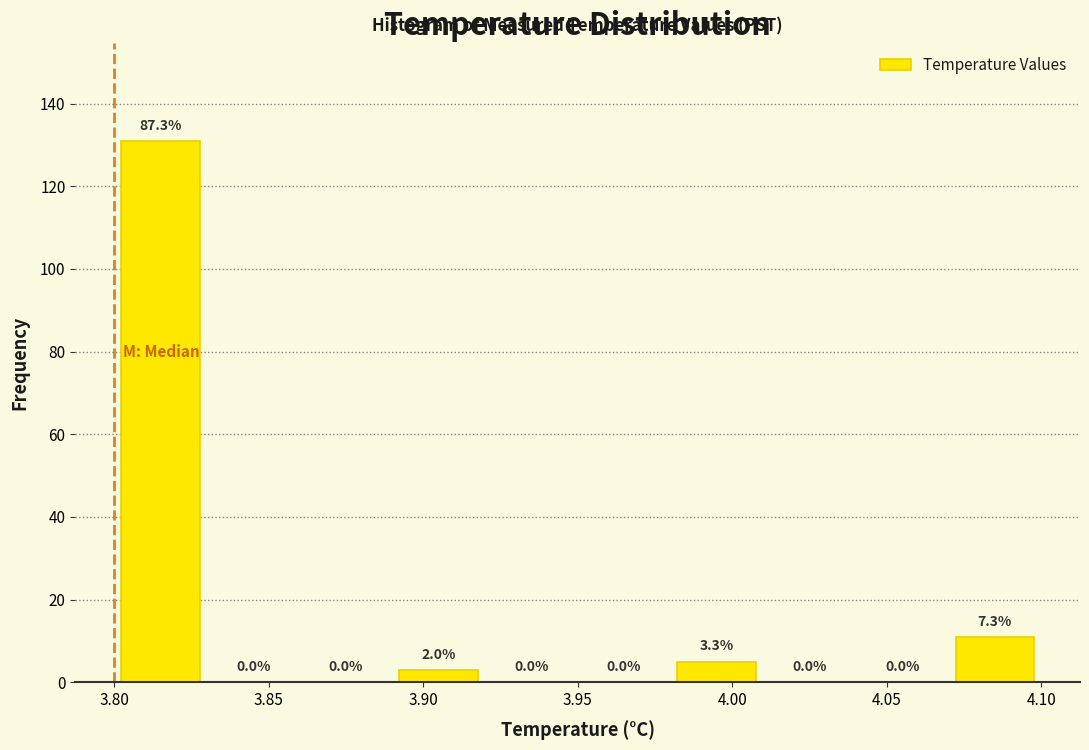

Which range on the x-axis has the tallest bar?

3.80 to 3.83